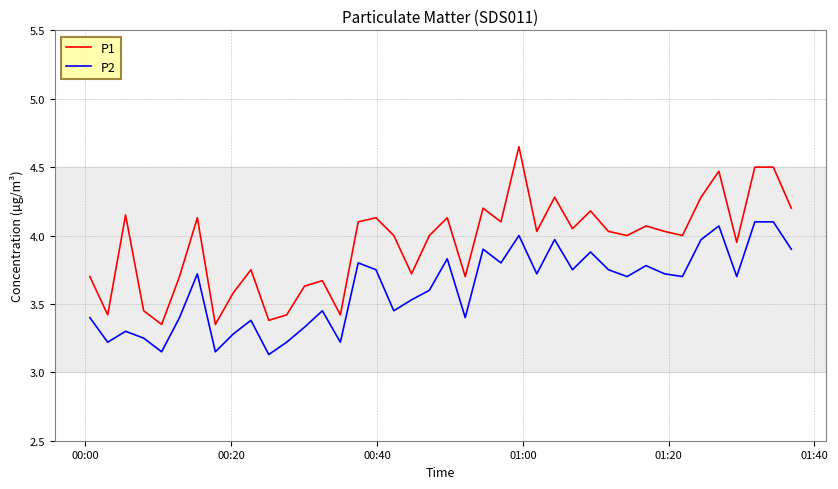

True or false: P2 and P1 intersect in this chart.

False